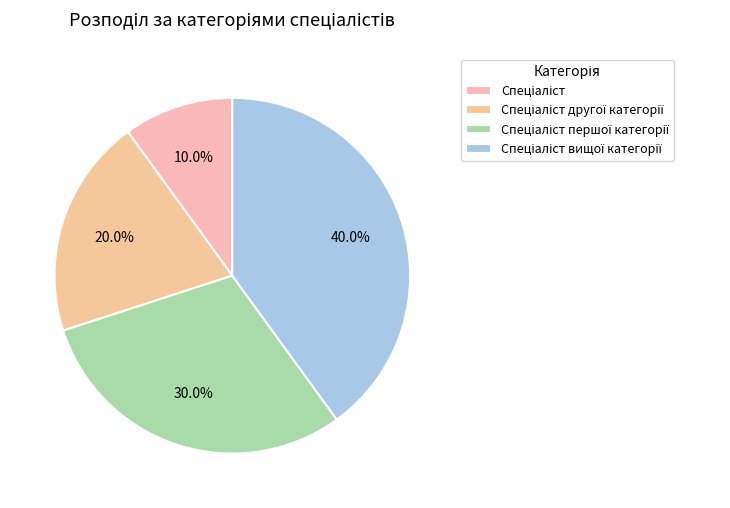

How many segments does this pie chart have?

4